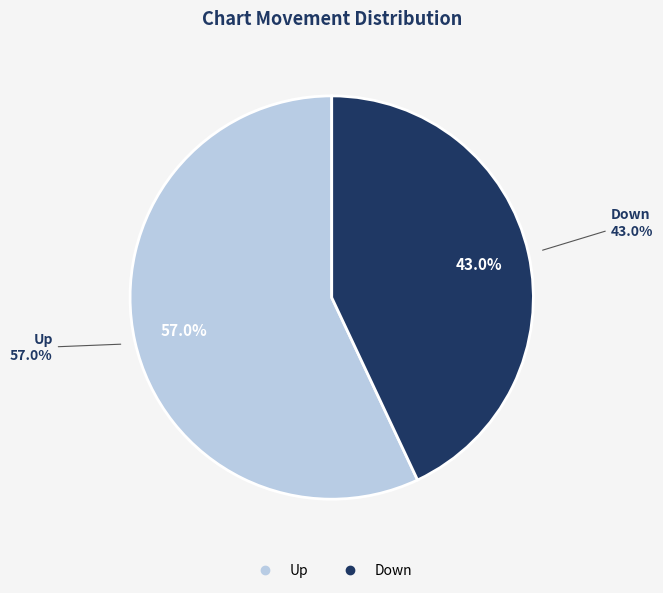

Does Up represent more than half of the total?

Yes